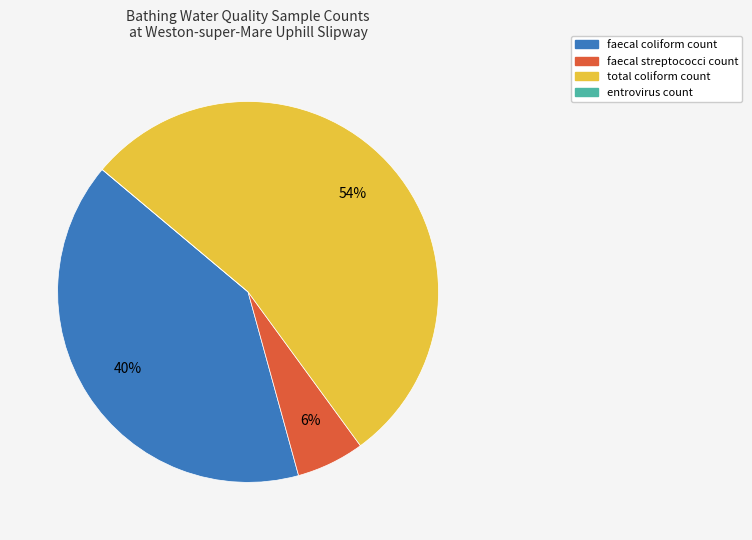

Is the sum of faecal coliform count and total coliform count greater than half?

Yes